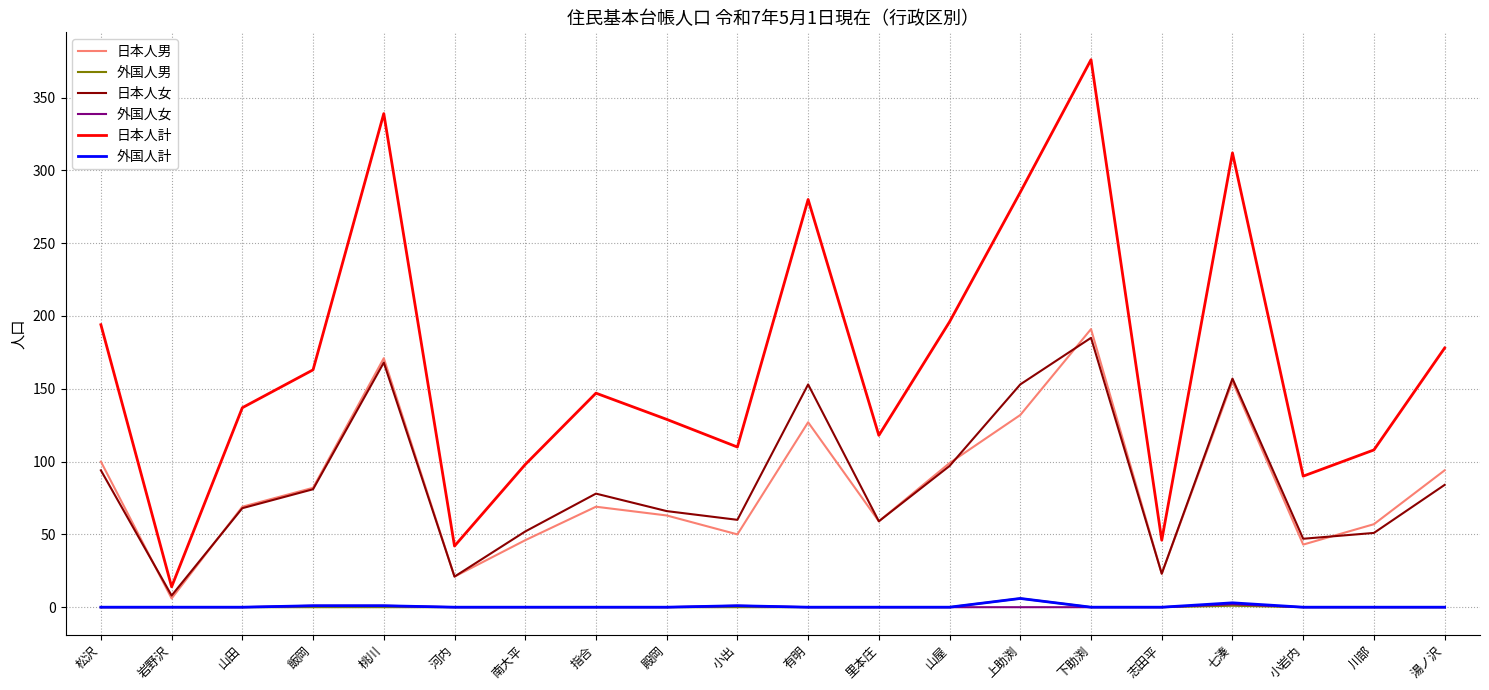

True or false: 日本人計 and 外国人男 intersect in this chart.

False